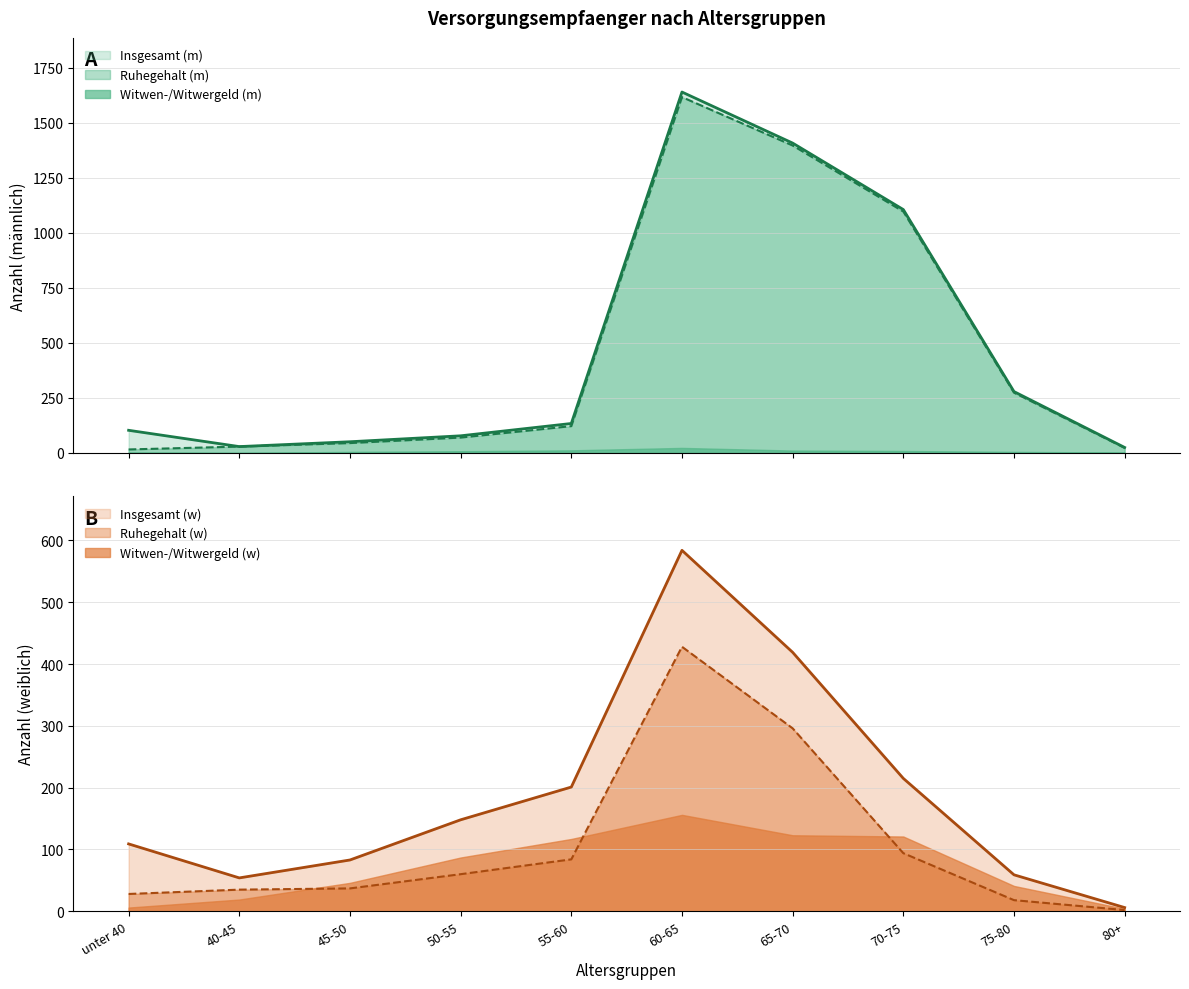

The Insgesamt (m) series shows 1664 at 70-75. True or false?

False